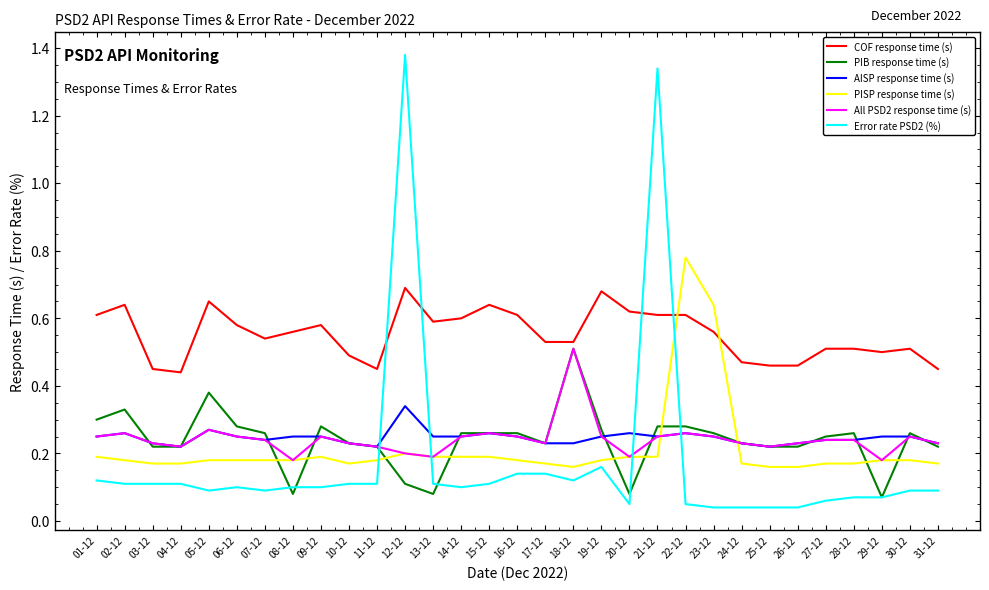

Which series has the largest total across all categories?

COF response time (s)